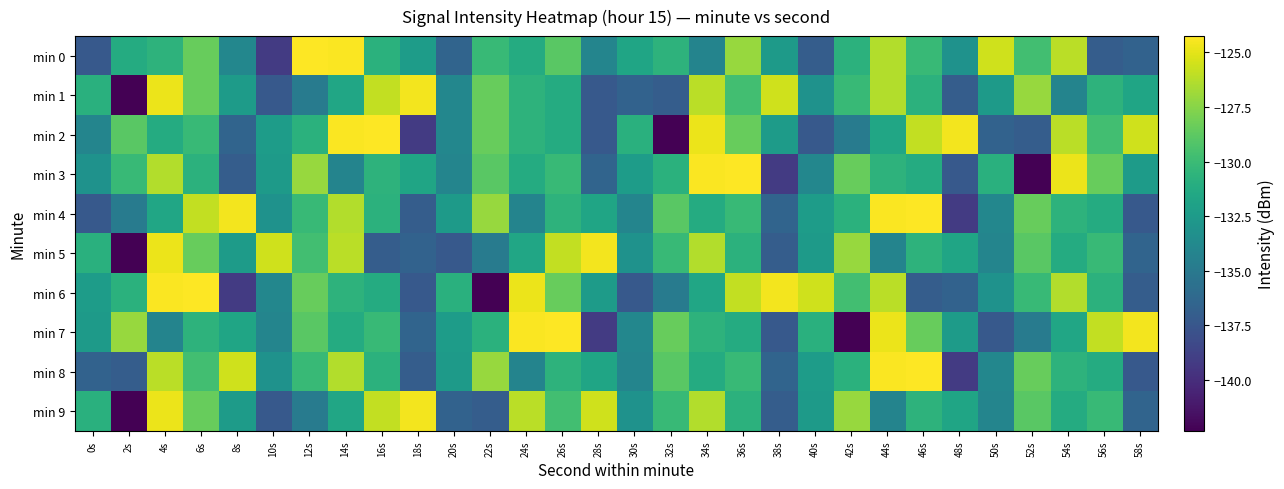

Which series has the largest total across all categories?

min 6